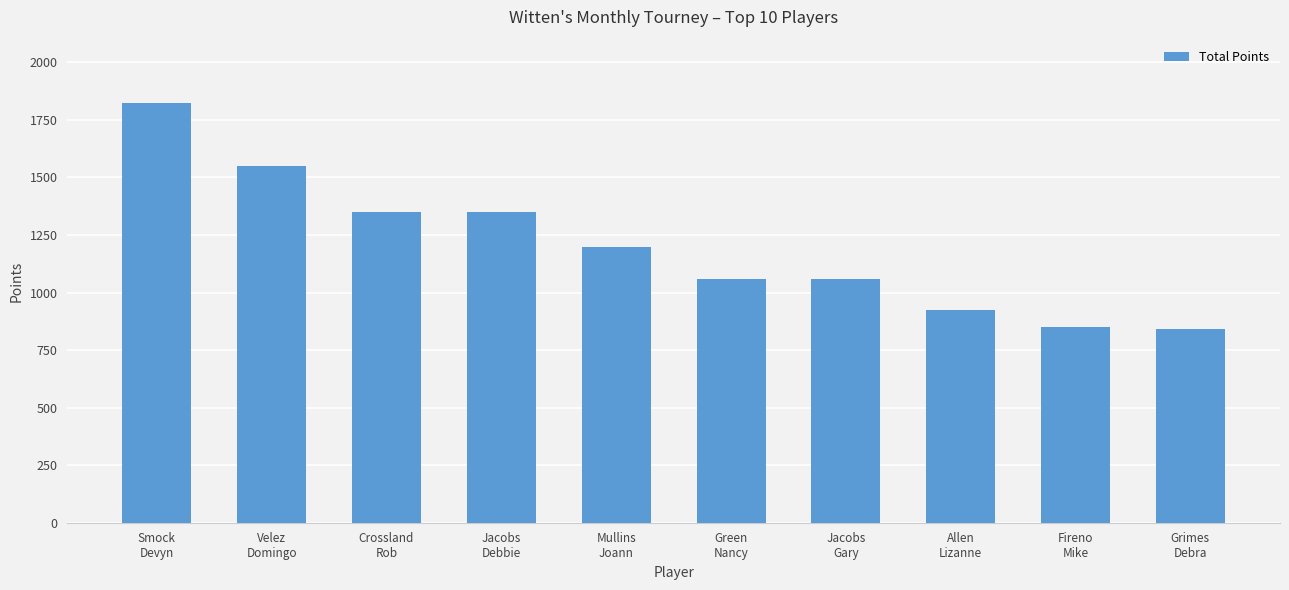

At which label does the data first exceed 1200?

Smock
Devyn